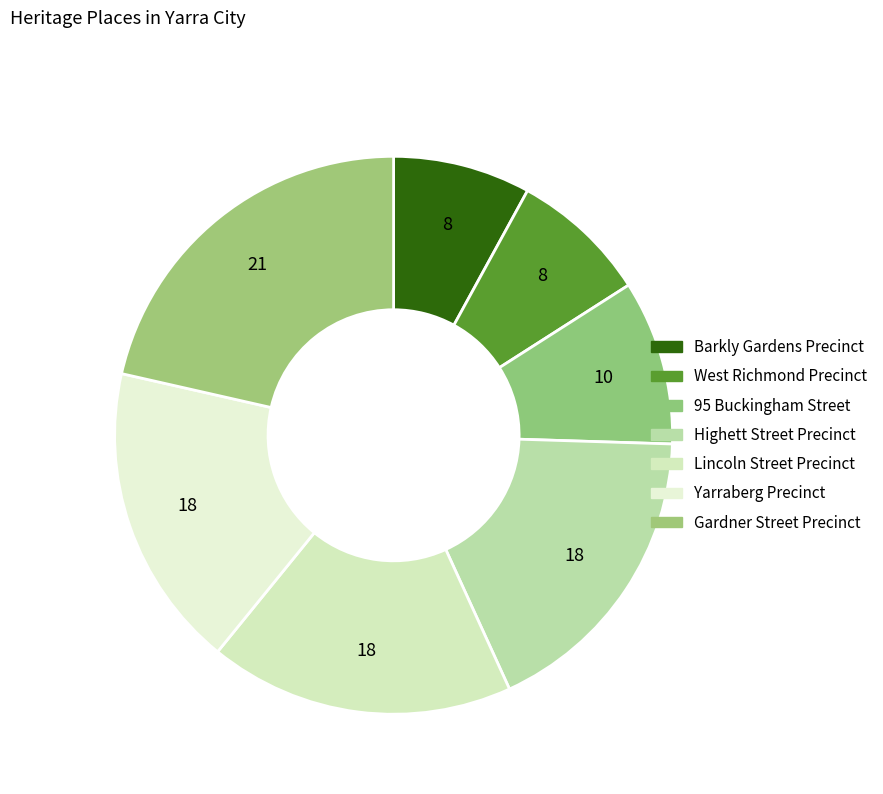

How much of the chart is everything except Barkly Gardens Precinct?

92.0%